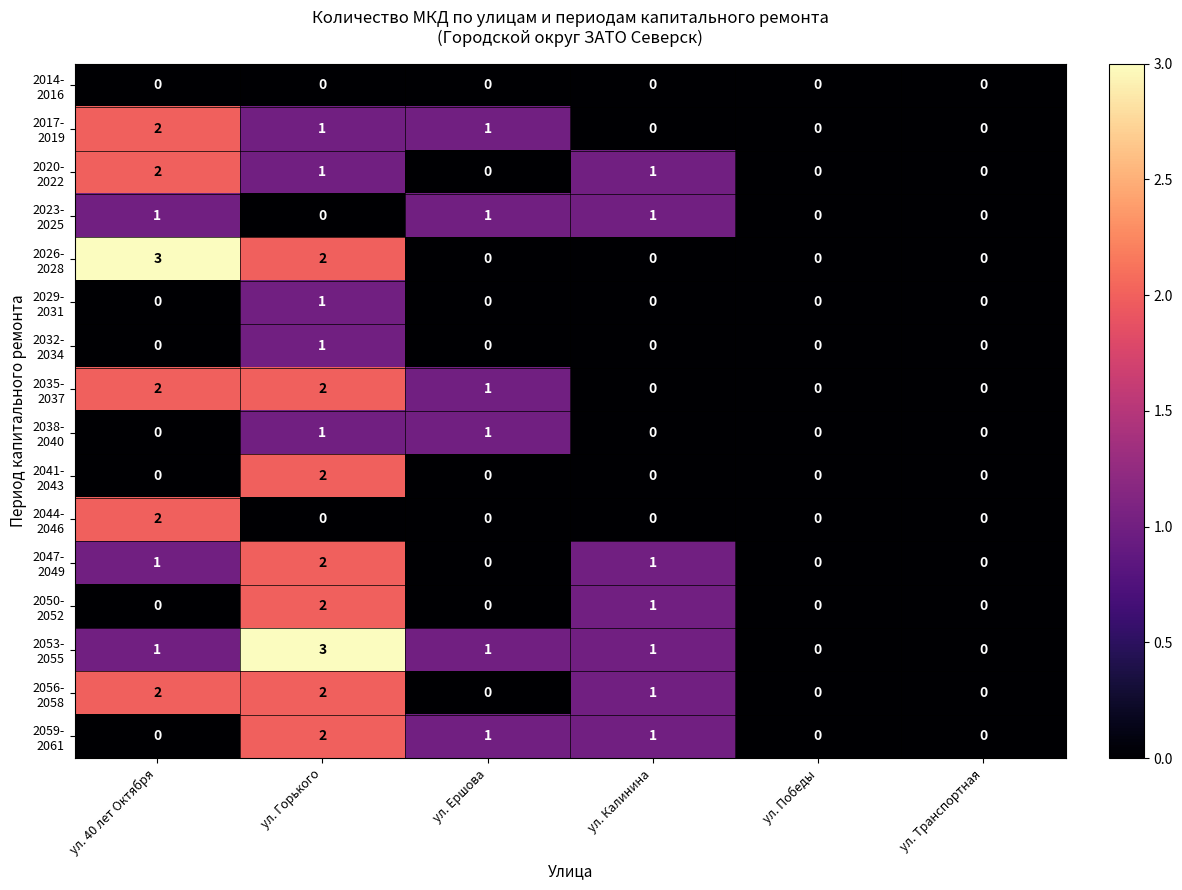

What is the total value across all series at ул. Ершова?

6